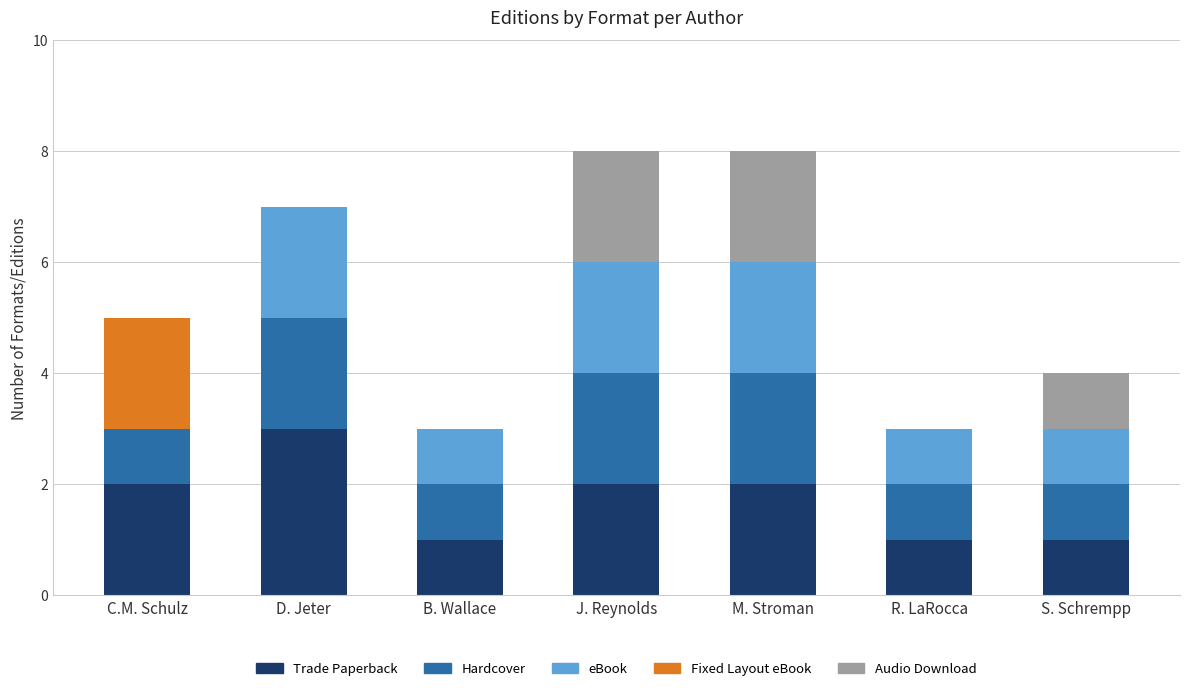

True or false: Trade Paperback has a value of 2 at M. Stroman.

True